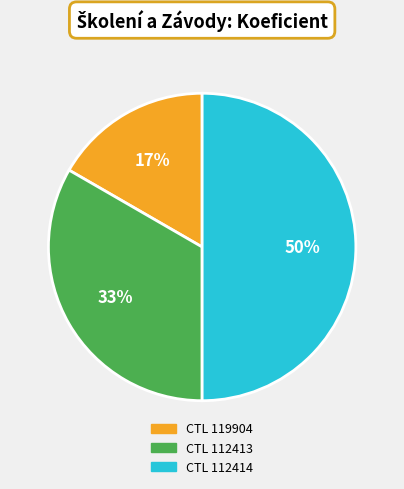

To the nearest percent, what is the difference between the largest and smallest slice percentages?

33%